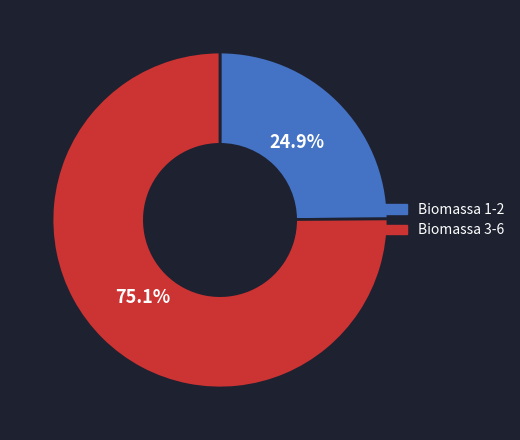

Is there a majority slice in this chart?

Yes